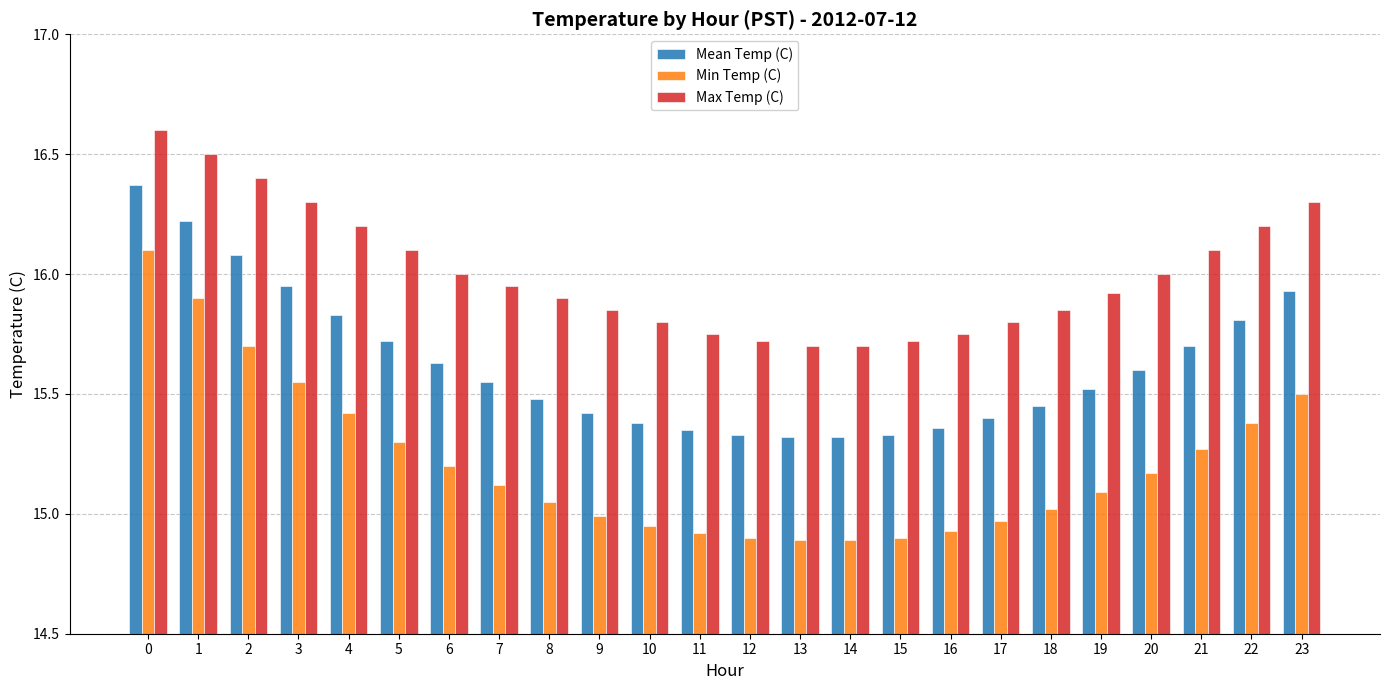

At how many categories does at least one series exceed 15?

24